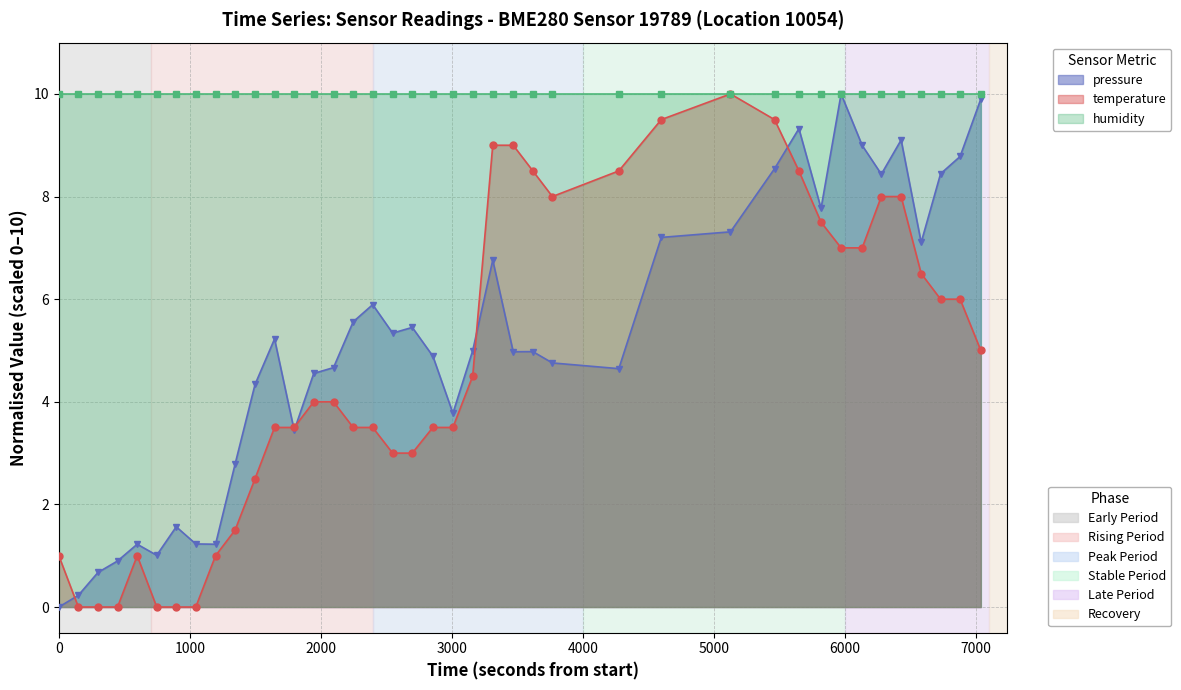

The value of pressure at 24 is 8.6. True or false?

False